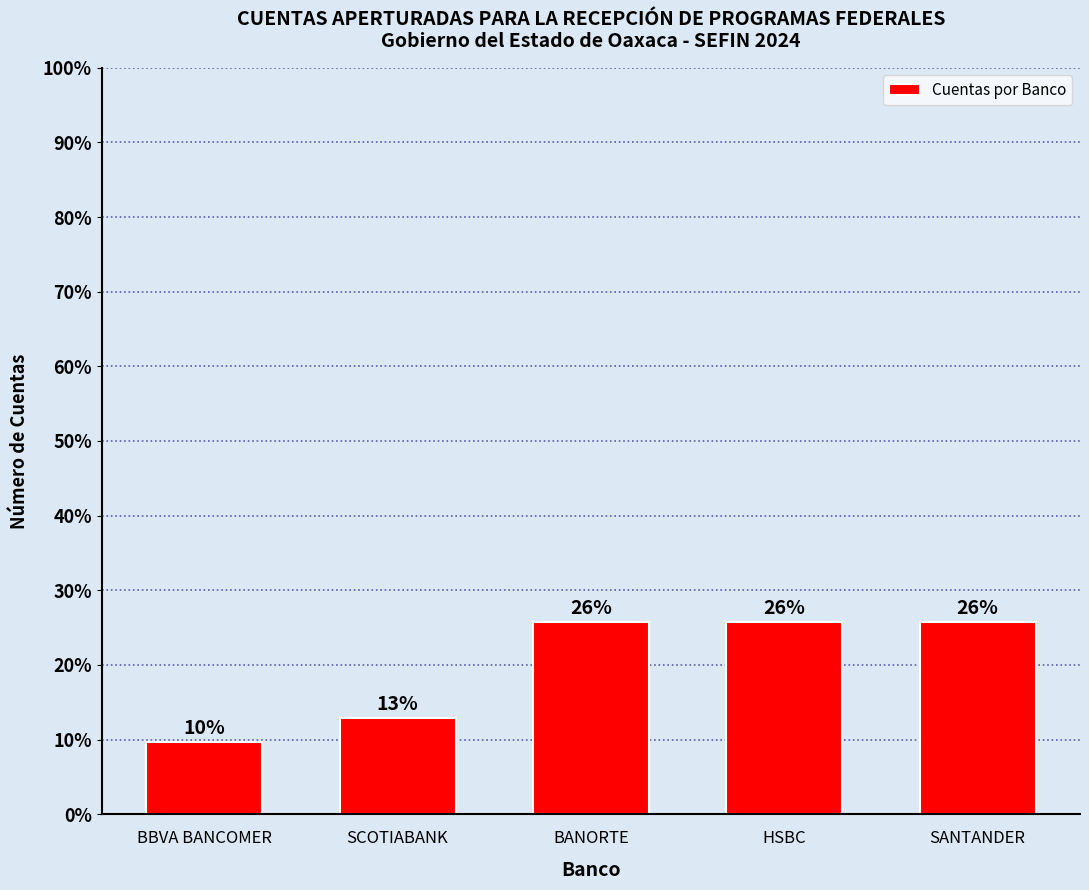

What is the greatest value displayed?

25.8